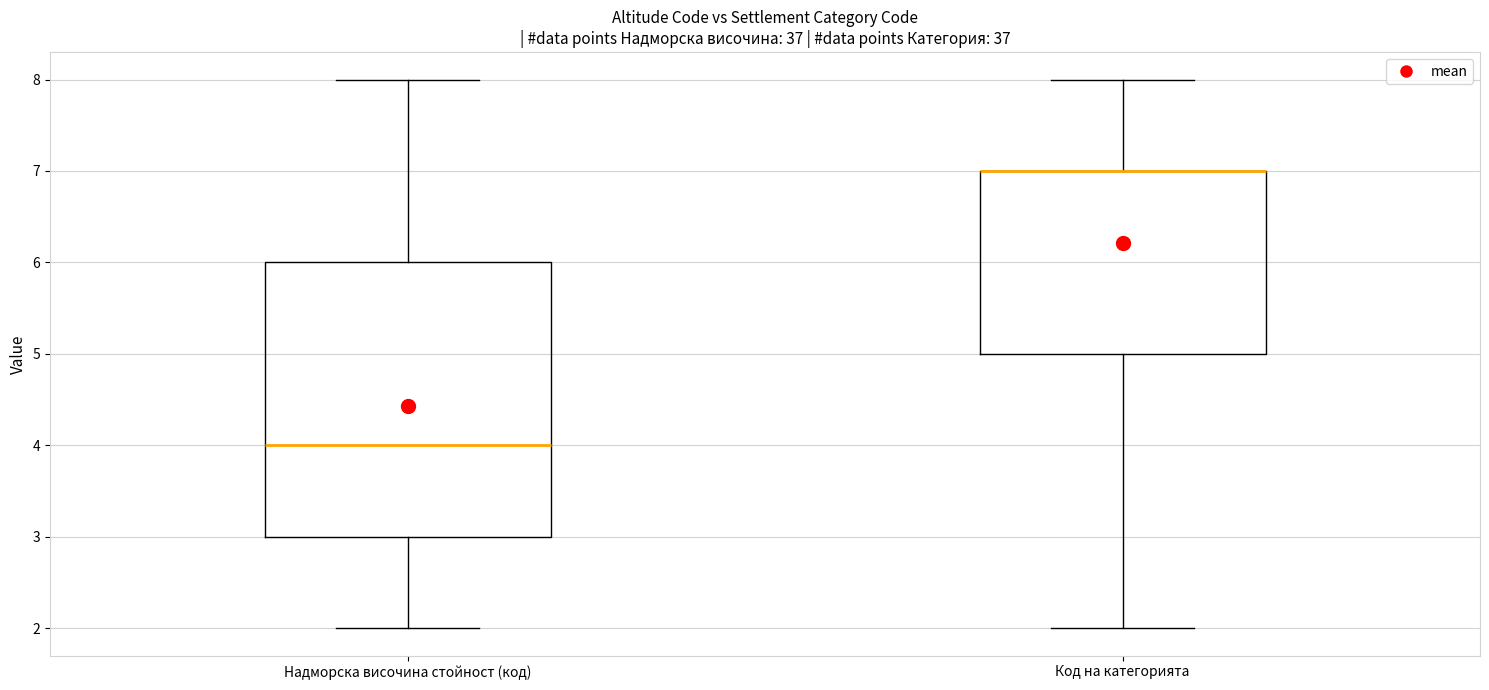

Reading left to right, read every box against the y-axis: the position of its median line, the range the box covers, and the ends of its whiskers. The values are not printed on the chart, so give them approximately, as read against the axis.

Надморска височина стойност (код): median 4, box 3 to 6, whiskers 2 to 8
Код на категорията: median 7 (drawn on the box's upper edge), box 5 to 7, whiskers 2 to 8